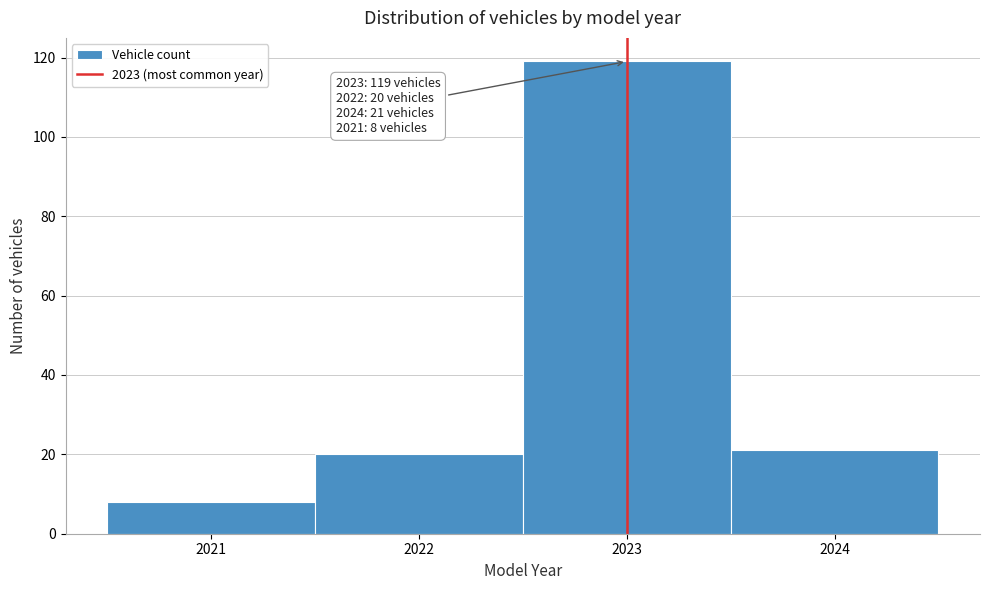

Which range on the x-axis has the tallest bar?

2022.5 to 2023.5